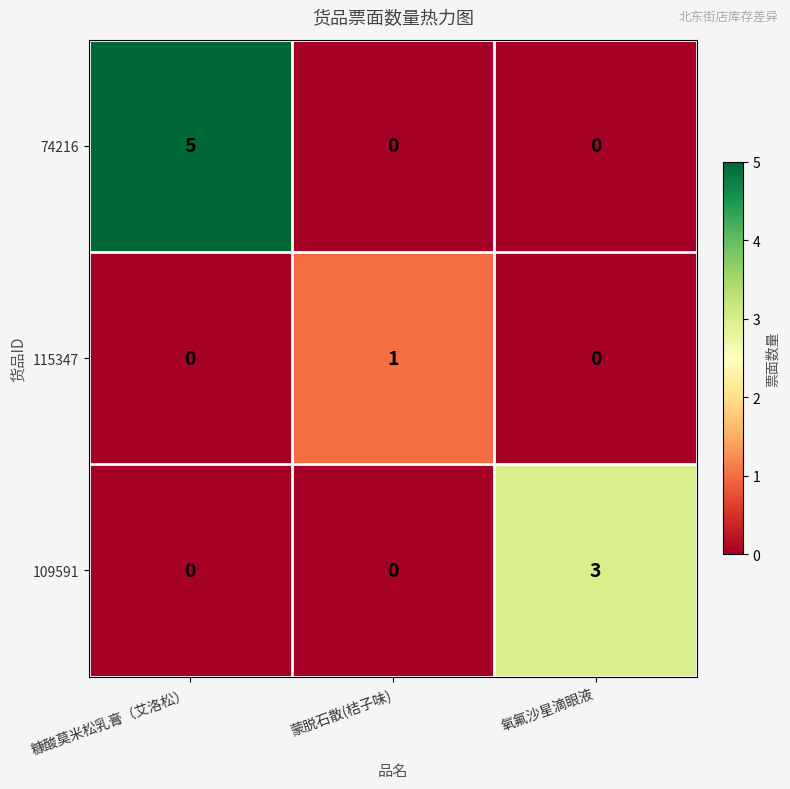

Reading left to right, extract all data points from this chart.

74216: 5	0	0
115347: 0	1	0
109591: 0	0	3